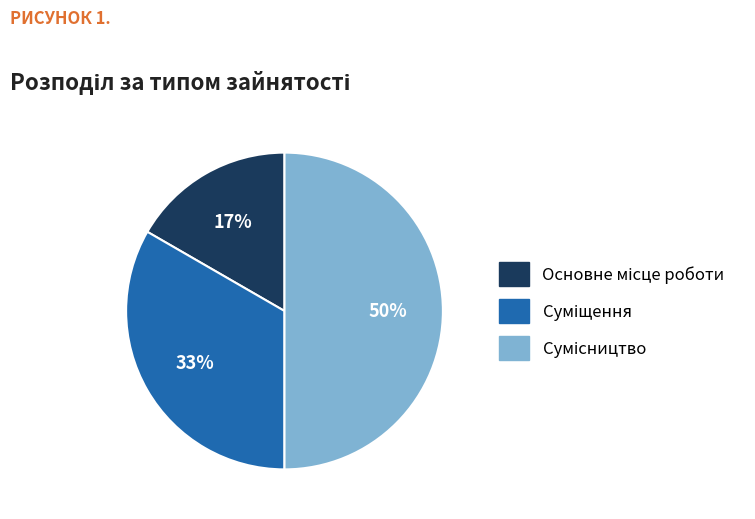

Count the number of slices in the pie.

3